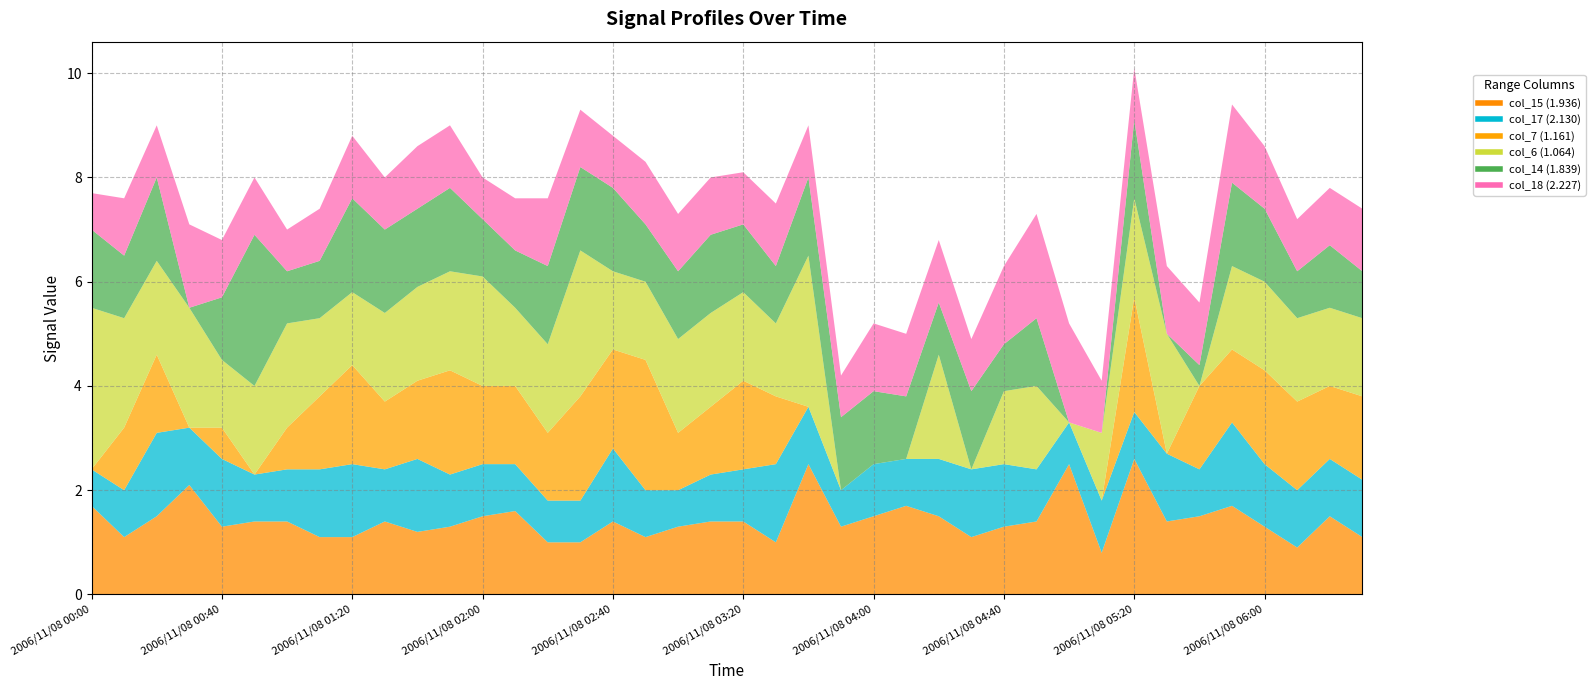

Does the chart have visible grid lines?

Yes